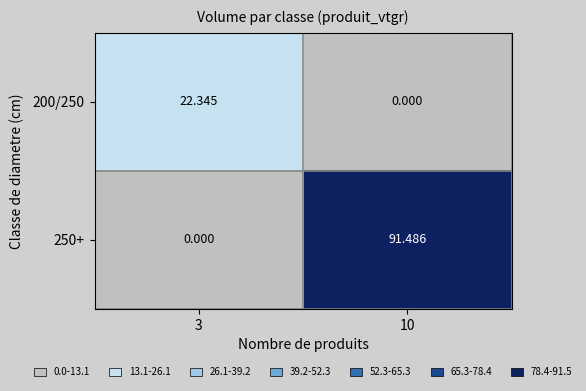

Is the value of 200/250 at 3 greater than the value of 250+ at 10?

No